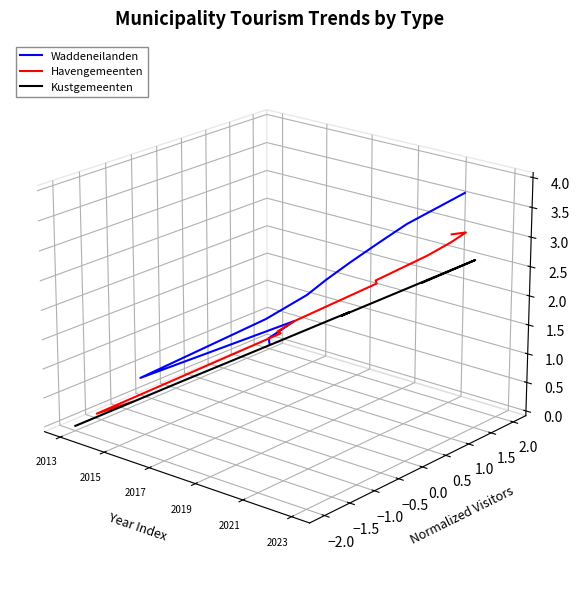

At which label does Waddeneilanden reach its minimum?

2019